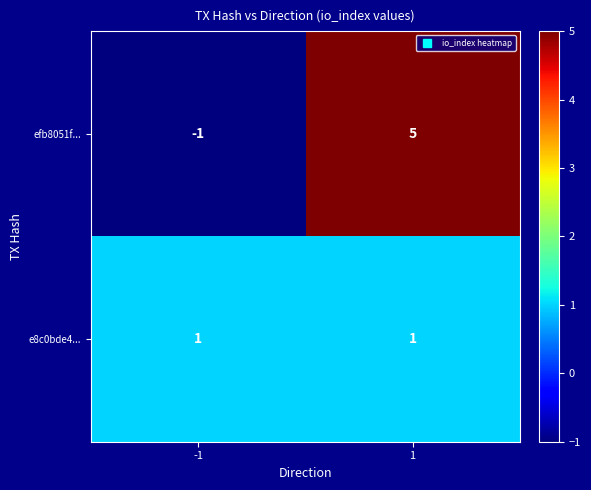

What is the sum of the efb8051f... values at -1 and 1?

4